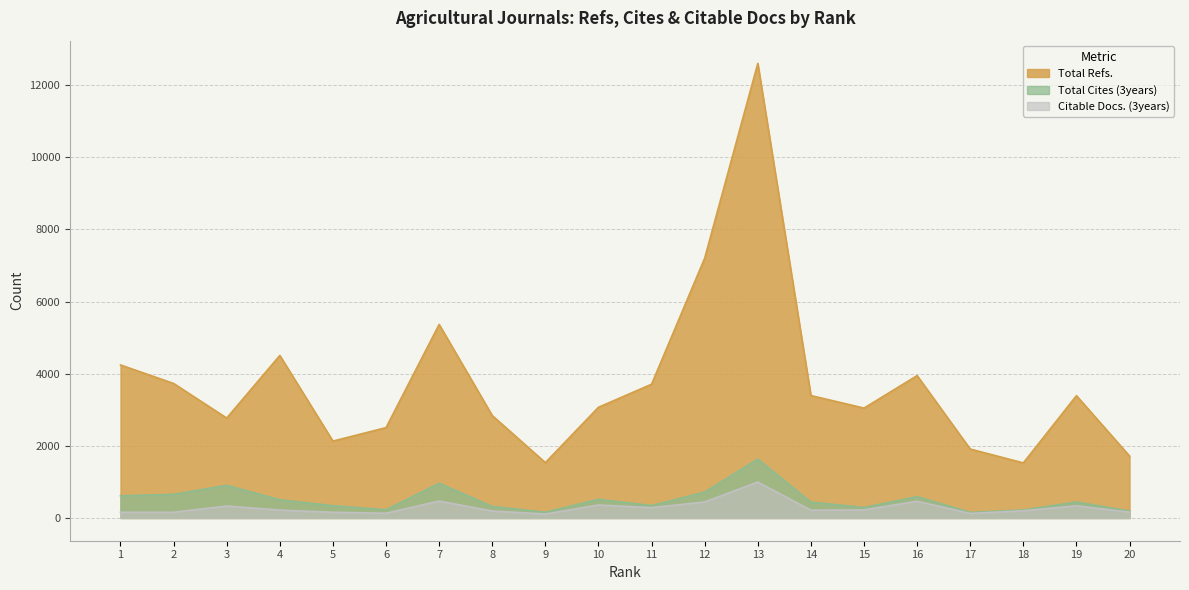

True or false: Total Refs. has a value of 8529 at 13.

False